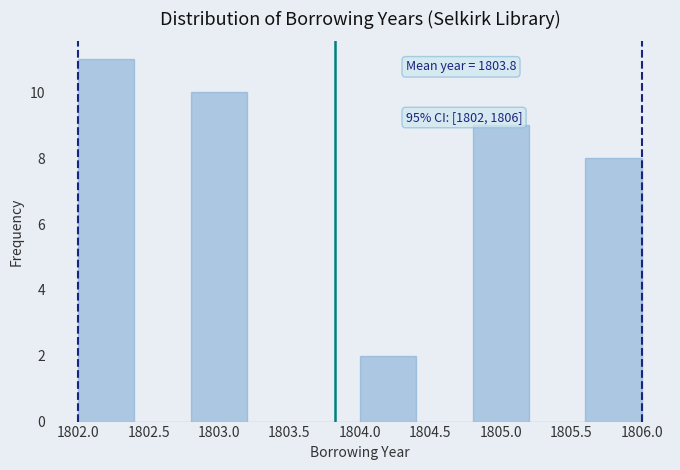

Over which range of the x-axis is the bar tallest?

1802.0 to 1802.4